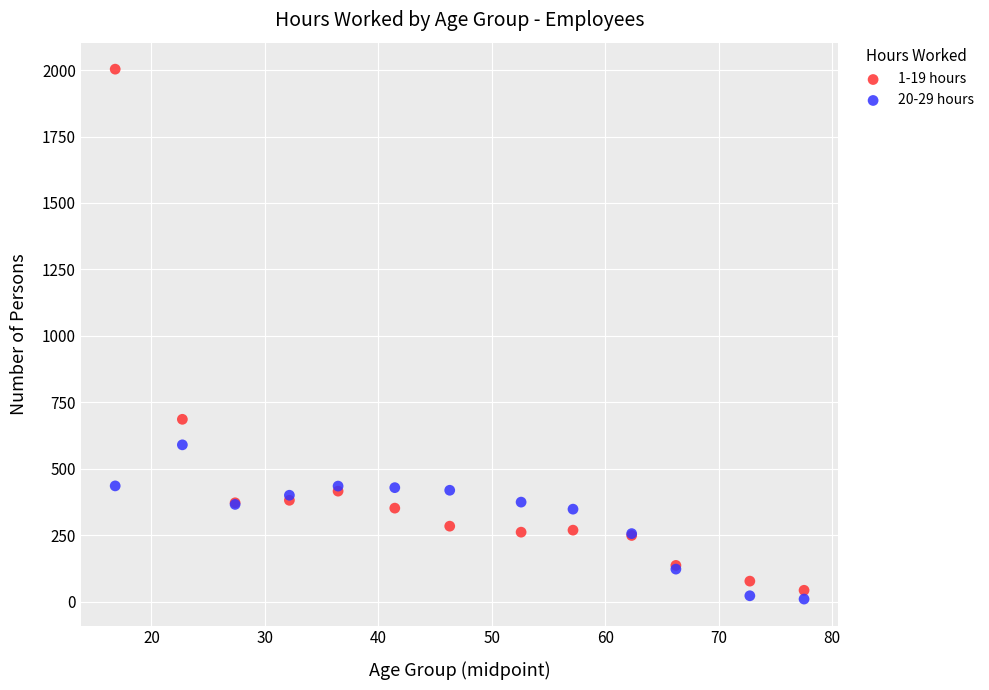

What are all the series names shown in the legend?

1-19 hours, 20-29 hours